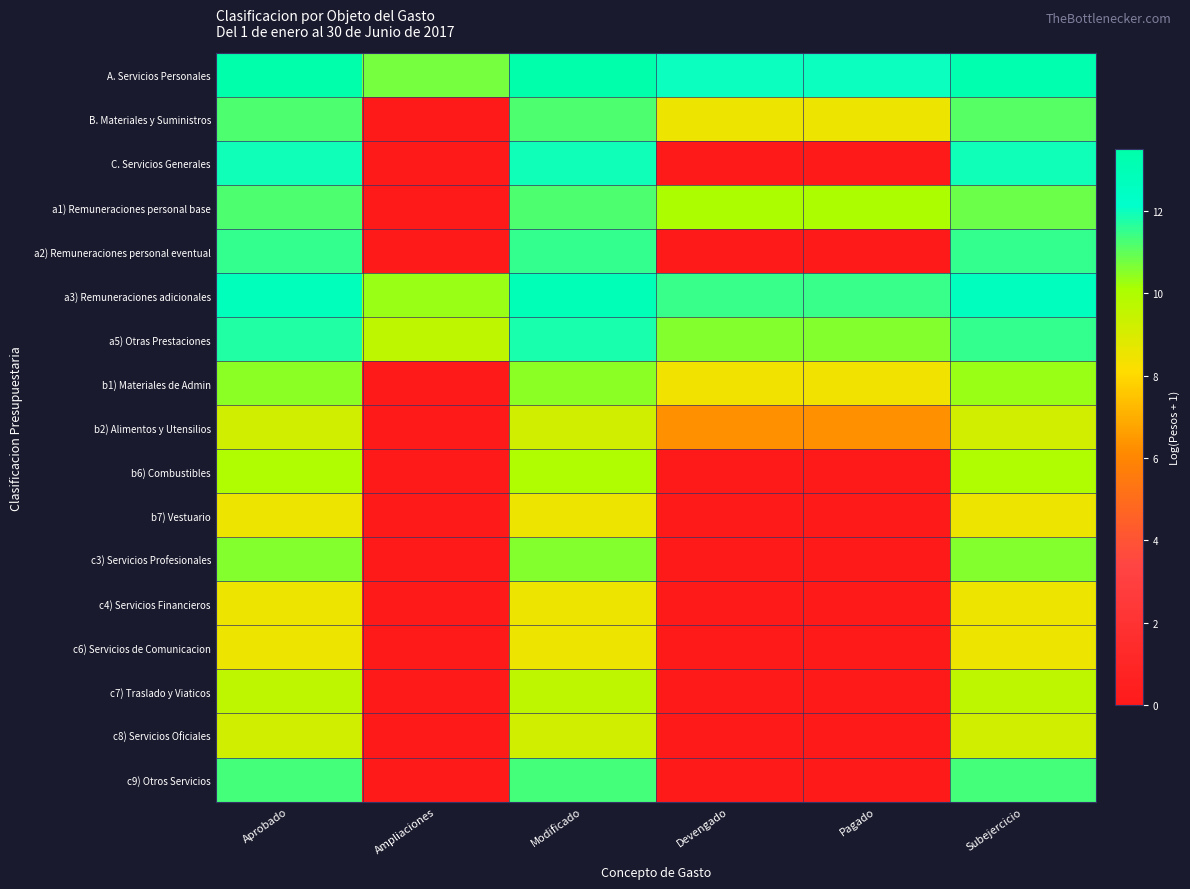

Reading left to right, transcribe all the data shown in this chart.

A. Servicios Personales: Aprobado=13.4	Ampliaciones=10.7	Modificado=13.5	Devengado=12.0	Pagado=12.0	Subejercicio=13.3
B. Materiales y Suministros: Aprobado=11.2	Ampliaciones=0.0	Modificado=11.2	Devengado=8.5	Pagado=8.5	Subejercicio=11.1
C. Servicios Generales: Aprobado=12.0	Ampliaciones=0.0	Modificado=12.0	Devengado=0.0	Pagado=0.0	Subejercicio=12.0
a1) Remuneraciones personal base: Aprobado=11.2	Ampliaciones=0.0	Modificado=11.2	Devengado=10.1	Pagado=10.1	Subejercicio=10.8
a2) Remuneraciones personal eventual: Aprobado=11.5	Ampliaciones=0.0	Modificado=11.5	Devengado=0.0	Pagado=0.0	Subejercicio=11.5
a3) Remuneraciones adicionales: Aprobado=12.9	Ampliaciones=10.3	Modificado=12.9	Devengado=11.5	Pagado=11.5	Subejercicio=12.7
a5) Otras Prestaciones: Aprobado=11.7	Ampliaciones=9.6	Modificado=11.8	Devengado=10.6	Pagado=10.6	Subejercicio=11.5
b1) Materiales de Admin: Aprobado=10.5	Ampliaciones=0.0	Modificado=10.5	Devengado=8.4	Pagado=8.4	Subejercicio=10.3
b2) Alimentos y Utensilios: Aprobado=9.2	Ampliaciones=0.0	Modificado=9.2	Devengado=6.3	Pagado=6.3	Subejercicio=9.2
b6) Combustibles: Aprobado=10.0	Ampliaciones=0.0	Modificado=10.0	Devengado=0.0	Pagado=0.0	Subejercicio=10.0
b7) Vestuario: Aprobado=8.5	Ampliaciones=0.0	Modificado=8.5	Devengado=0.0	Pagado=0.0	Subejercicio=8.5
c3) Servicios Profesionales: Aprobado=10.6	Ampliaciones=0.0	Modificado=10.6	Devengado=0.0	Pagado=0.0	Subejercicio=10.6
c4) Servicios Financieros: Aprobado=8.5	Ampliaciones=0.0	Modificado=8.5	Devengado=0.0	Pagado=0.0	Subejercicio=8.5
c6) Servicios de Comunicacion: Aprobado=8.5	Ampliaciones=0.0	Modificado=8.5	Devengado=0.0	Pagado=0.0	Subejercicio=8.5
c7) Traslado y Viaticos: Aprobado=9.6	Ampliaciones=0.0	Modificado=9.6	Devengado=0.0	Pagado=0.0	Subejercicio=9.6
c8) Servicios Oficiales: Aprobado=9.2	Ampliaciones=0.0	Modificado=9.2	Devengado=0.0	Pagado=0.0	Subejercicio=9.2
c9) Otros Servicios: Aprobado=11.3	Ampliaciones=0.0	Modificado=11.3	Devengado=0.0	Pagado=0.0	Subejercicio=11.3